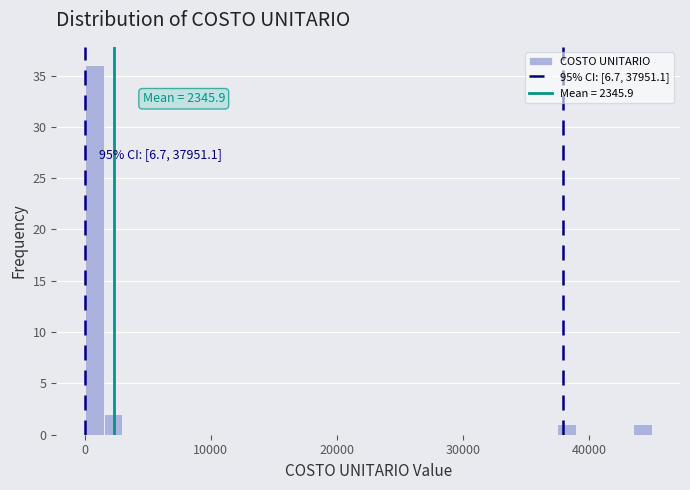

Read against the x-axis, roughly where is the centre of the tallest bar?

1000